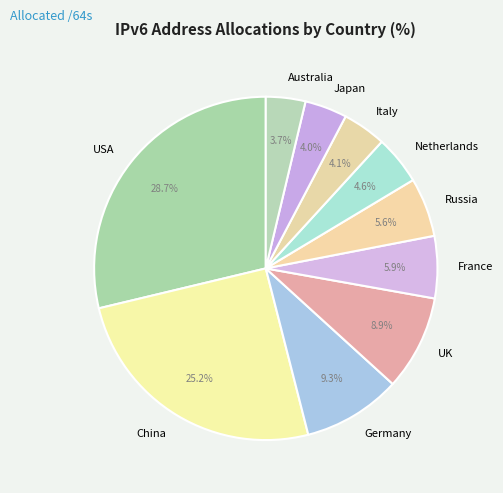

Count the number of slices in the pie.

10